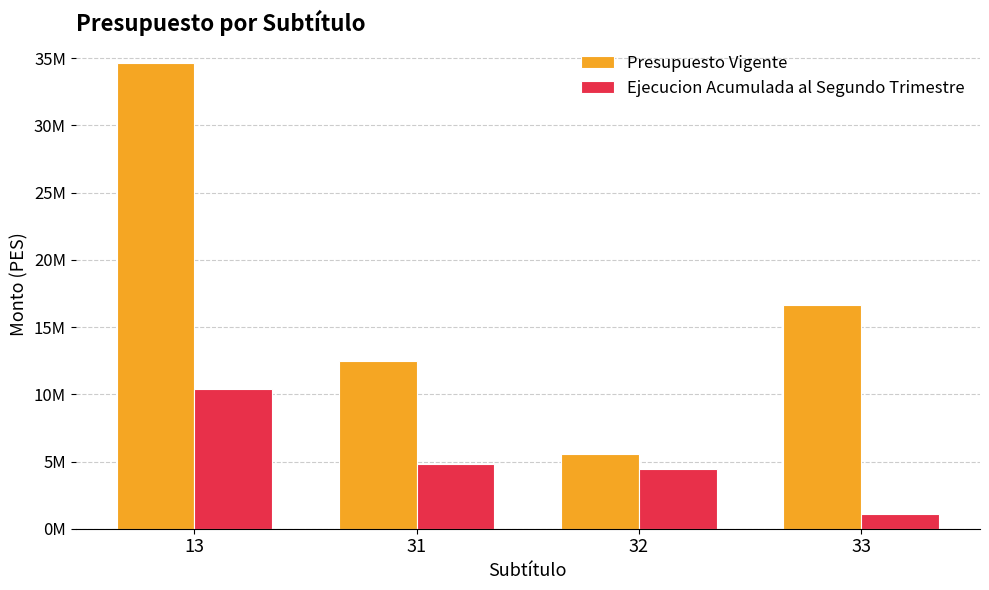

The value of Presupuesto Vigente at 32 is 5541815. True or false?

True